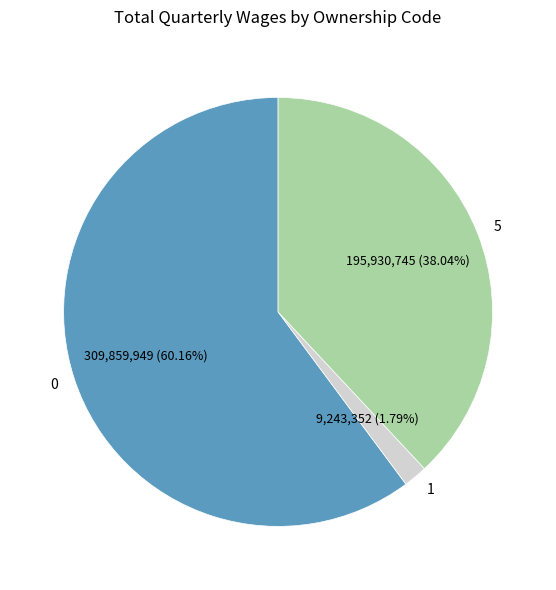

How many segments does this pie chart have?

3